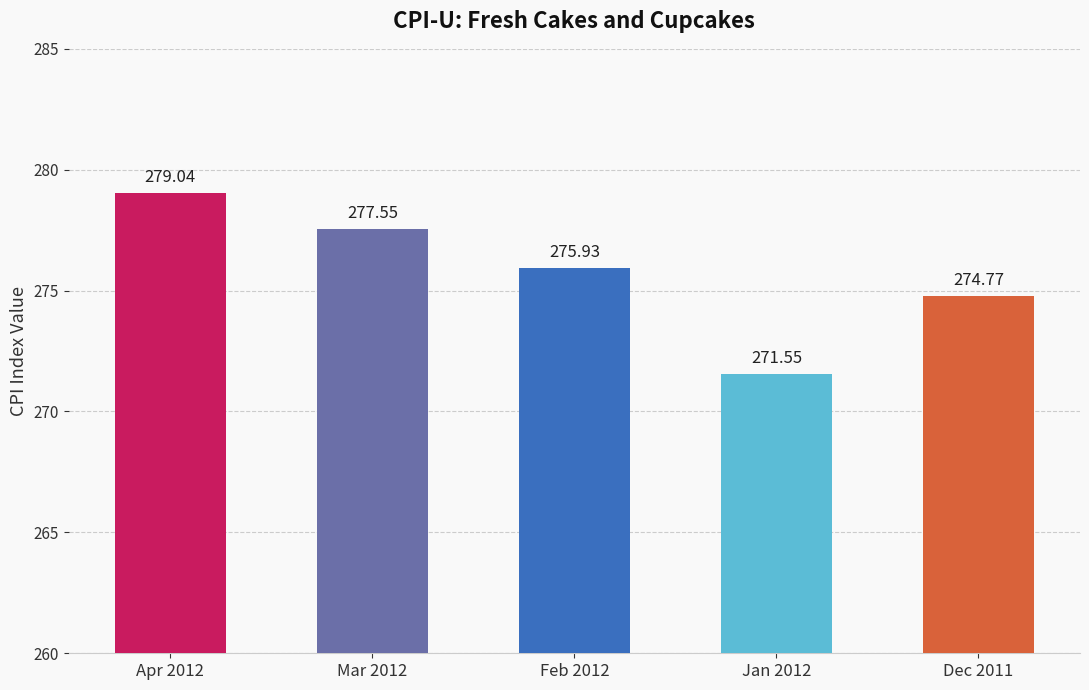

Between Jan 2012 and Apr 2012, which is larger?

Apr 2012